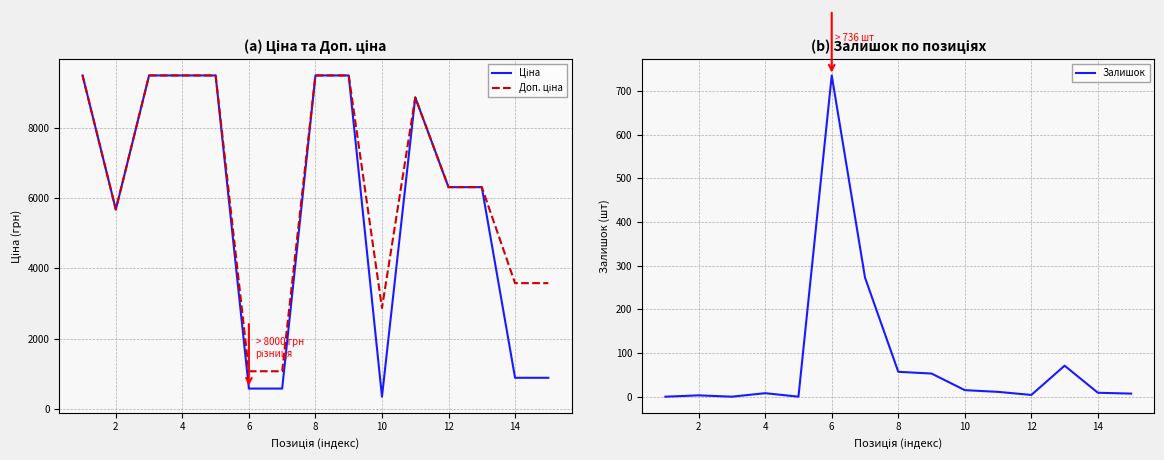

Count the number of data series in this chart.

3